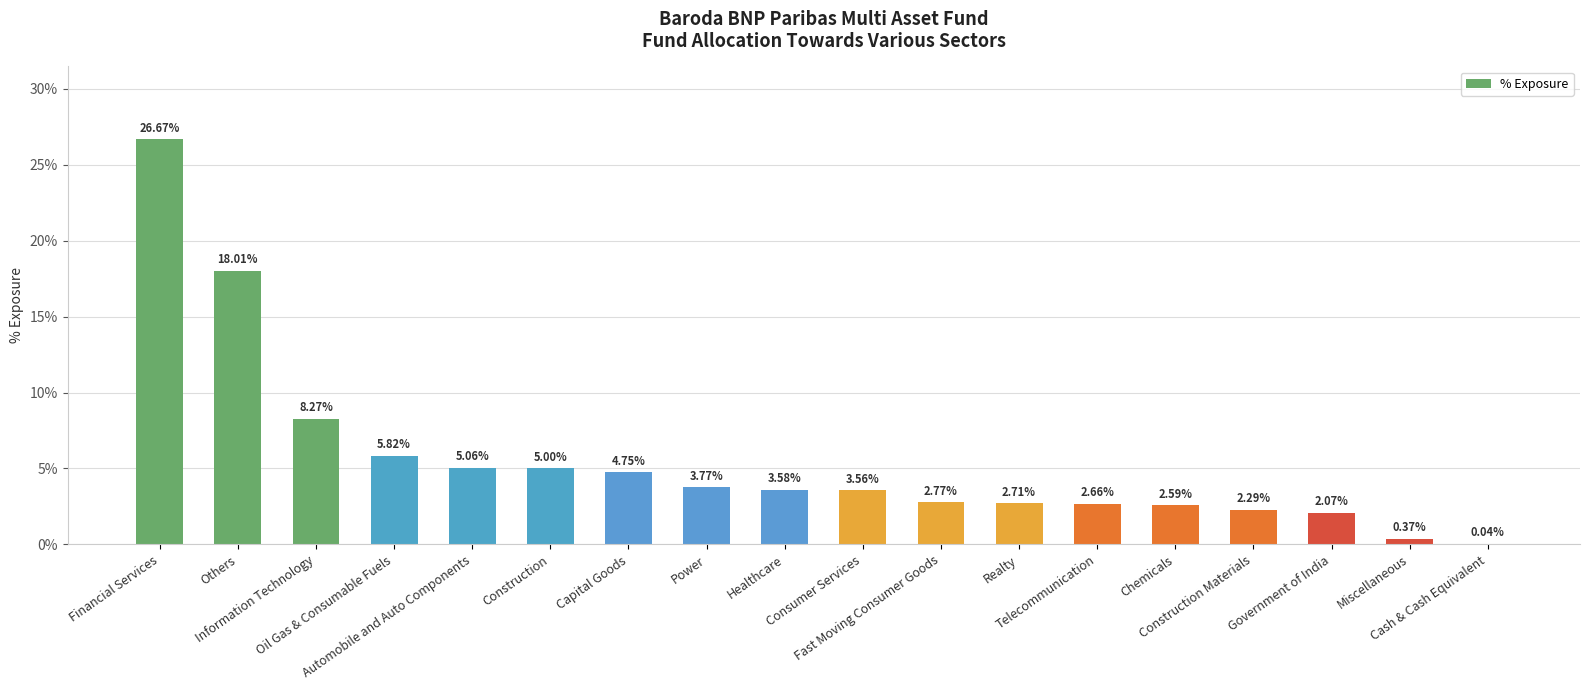

Reading left to right, what are all the values shown in this chart?

0.3	0.2	0.1	0.1	0.1	0.1	0.0	0.0	0.0	0.0	0.0	0.0	0.0	0.0	0.0	0.0	0.0	0.0